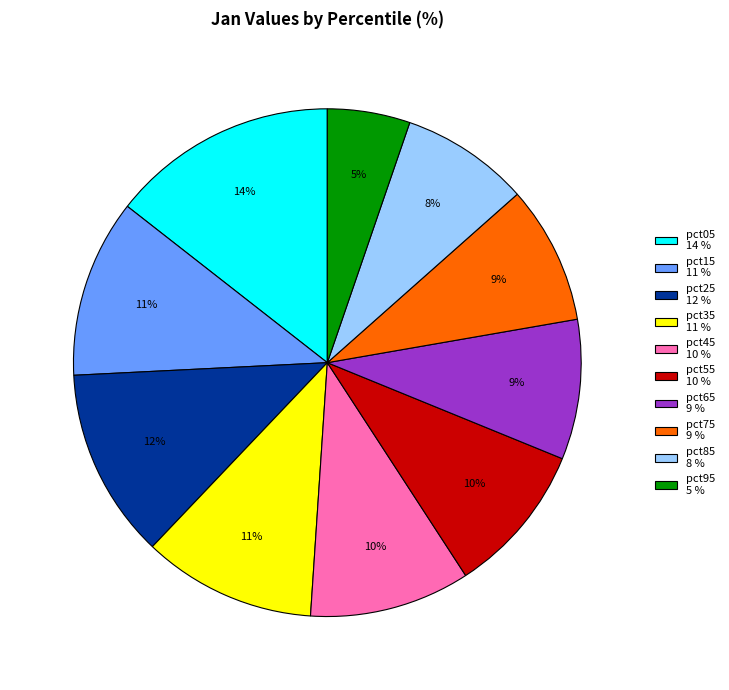

What is the smallest slice in the pie chart?

pct95